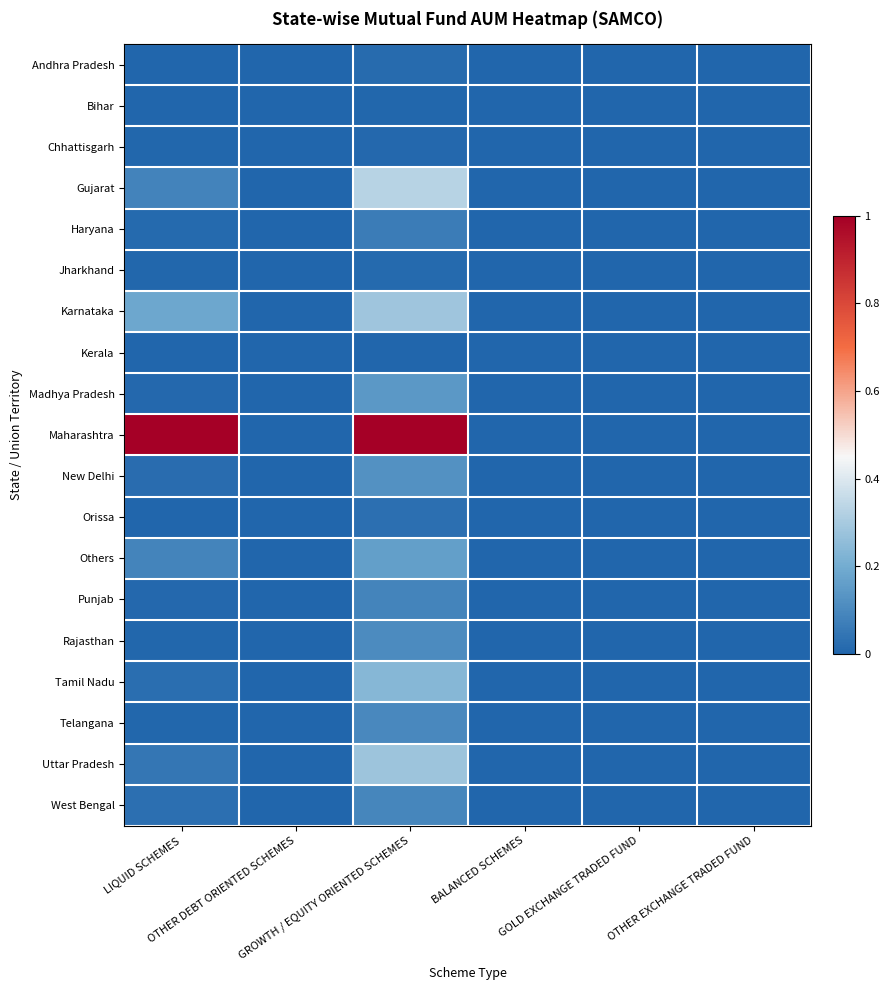

Reading left to right, list all the values displayed in this chart.

Andhra Pradesh: LIQUID SCHEMES=0.0	OTHER DEBT ORIENTED SCHEMES=0.0	GROWTH / EQUITY ORIENTED SCHEMES=0.0	BALANCED SCHEMES=0.0	GOLD EXCHANGE TRADED FUND=0.0	OTHER EXCHANGE TRADED FUND=0.0
Bihar: LIQUID SCHEMES=0.0	OTHER DEBT ORIENTED SCHEMES=0.0	GROWTH / EQUITY ORIENTED SCHEMES=0.0	BALANCED SCHEMES=0.0	GOLD EXCHANGE TRADED FUND=0.0	OTHER EXCHANGE TRADED FUND=0.0
Chhattisgarh: LIQUID SCHEMES=0.0	OTHER DEBT ORIENTED SCHEMES=0.0	GROWTH / EQUITY ORIENTED SCHEMES=0.0	BALANCED SCHEMES=0.0	GOLD EXCHANGE TRADED FUND=0.0	OTHER EXCHANGE TRADED FUND=0.0
Gujarat: LIQUID SCHEMES=0.1	OTHER DEBT ORIENTED SCHEMES=0.0	GROWTH / EQUITY ORIENTED SCHEMES=0.3	BALANCED SCHEMES=0.0	GOLD EXCHANGE TRADED FUND=0.0	OTHER EXCHANGE TRADED FUND=0.0
Haryana: LIQUID SCHEMES=0.0	OTHER DEBT ORIENTED SCHEMES=0.0	GROWTH / EQUITY ORIENTED SCHEMES=0.1	BALANCED SCHEMES=0.0	GOLD EXCHANGE TRADED FUND=0.0	OTHER EXCHANGE TRADED FUND=0.0
Jharkhand: LIQUID SCHEMES=0.0	OTHER DEBT ORIENTED SCHEMES=0.0	GROWTH / EQUITY ORIENTED SCHEMES=0.0	BALANCED SCHEMES=0.0	GOLD EXCHANGE TRADED FUND=0.0	OTHER EXCHANGE TRADED FUND=0.0
Karnataka: LIQUID SCHEMES=0.2	OTHER DEBT ORIENTED SCHEMES=0.0	GROWTH / EQUITY ORIENTED SCHEMES=0.3	BALANCED SCHEMES=0.0	GOLD EXCHANGE TRADED FUND=0.0	OTHER EXCHANGE TRADED FUND=0.0
Kerala: LIQUID SCHEMES=0.0	OTHER DEBT ORIENTED SCHEMES=0.0	GROWTH / EQUITY ORIENTED SCHEMES=0.0	BALANCED SCHEMES=0.0	GOLD EXCHANGE TRADED FUND=0.0	OTHER EXCHANGE TRADED FUND=0.0
Madhya Pradesh: LIQUID SCHEMES=0.0	OTHER DEBT ORIENTED SCHEMES=0.0	GROWTH / EQUITY ORIENTED SCHEMES=0.1	BALANCED SCHEMES=0.0	GOLD EXCHANGE TRADED FUND=0.0	OTHER EXCHANGE TRADED FUND=0.0
Maharashtra: LIQUID SCHEMES=1.0	OTHER DEBT ORIENTED SCHEMES=0.0	GROWTH / EQUITY ORIENTED SCHEMES=1.0	BALANCED SCHEMES=0.0	GOLD EXCHANGE TRADED FUND=0.0	OTHER EXCHANGE TRADED FUND=0.0
New Delhi: LIQUID SCHEMES=0.0	OTHER DEBT ORIENTED SCHEMES=0.0	GROWTH / EQUITY ORIENTED SCHEMES=0.1	BALANCED SCHEMES=0.0	GOLD EXCHANGE TRADED FUND=0.0	OTHER EXCHANGE TRADED FUND=0.0
Orissa: LIQUID SCHEMES=0.0	OTHER DEBT ORIENTED SCHEMES=0.0	GROWTH / EQUITY ORIENTED SCHEMES=0.0	BALANCED SCHEMES=0.0	GOLD EXCHANGE TRADED FUND=0.0	OTHER EXCHANGE TRADED FUND=0.0
Others: LIQUID SCHEMES=0.1	OTHER DEBT ORIENTED SCHEMES=0.0	GROWTH / EQUITY ORIENTED SCHEMES=0.2	BALANCED SCHEMES=0.0	GOLD EXCHANGE TRADED FUND=0.0	OTHER EXCHANGE TRADED FUND=0.0
Punjab: LIQUID SCHEMES=0.0	OTHER DEBT ORIENTED SCHEMES=0.0	GROWTH / EQUITY ORIENTED SCHEMES=0.1	BALANCED SCHEMES=0.0	GOLD EXCHANGE TRADED FUND=0.0	OTHER EXCHANGE TRADED FUND=0.0
Rajasthan: LIQUID SCHEMES=0.0	OTHER DEBT ORIENTED SCHEMES=0.0	GROWTH / EQUITY ORIENTED SCHEMES=0.1	BALANCED SCHEMES=0.0	GOLD EXCHANGE TRADED FUND=0.0	OTHER EXCHANGE TRADED FUND=0.0
Tamil Nadu: LIQUID SCHEMES=0.0	OTHER DEBT ORIENTED SCHEMES=0.0	GROWTH / EQUITY ORIENTED SCHEMES=0.2	BALANCED SCHEMES=0.0	GOLD EXCHANGE TRADED FUND=0.0	OTHER EXCHANGE TRADED FUND=0.0
Telangana: LIQUID SCHEMES=0.0	OTHER DEBT ORIENTED SCHEMES=0.0	GROWTH / EQUITY ORIENTED SCHEMES=0.1	BALANCED SCHEMES=0.0	GOLD EXCHANGE TRADED FUND=0.0	OTHER EXCHANGE TRADED FUND=0.0
Uttar Pradesh: LIQUID SCHEMES=0.0	OTHER DEBT ORIENTED SCHEMES=0.0	GROWTH / EQUITY ORIENTED SCHEMES=0.3	BALANCED SCHEMES=0.0	GOLD EXCHANGE TRADED FUND=0.0	OTHER EXCHANGE TRADED FUND=0.0
West Bengal: LIQUID SCHEMES=0.0	OTHER DEBT ORIENTED SCHEMES=0.0	GROWTH / EQUITY ORIENTED SCHEMES=0.1	BALANCED SCHEMES=0.0	GOLD EXCHANGE TRADED FUND=0.0	OTHER EXCHANGE TRADED FUND=0.0